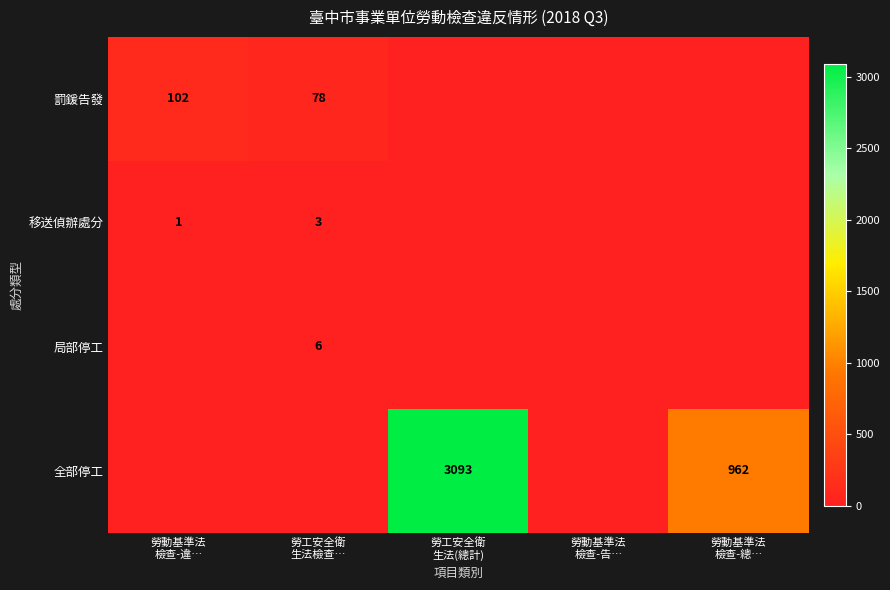

At how many categories does at least one series exceed 405?

2